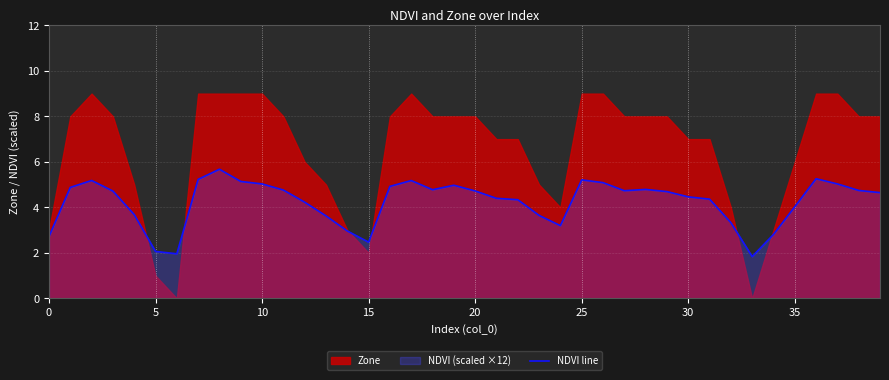

At which label is the value closest to 3?

14